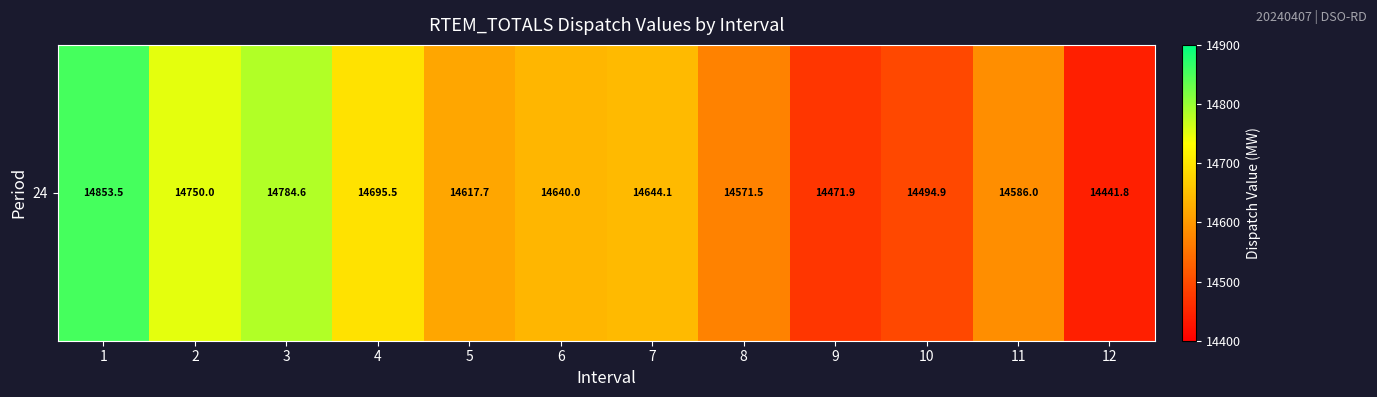

True or false: the data shows 14853.5 at 1.

True